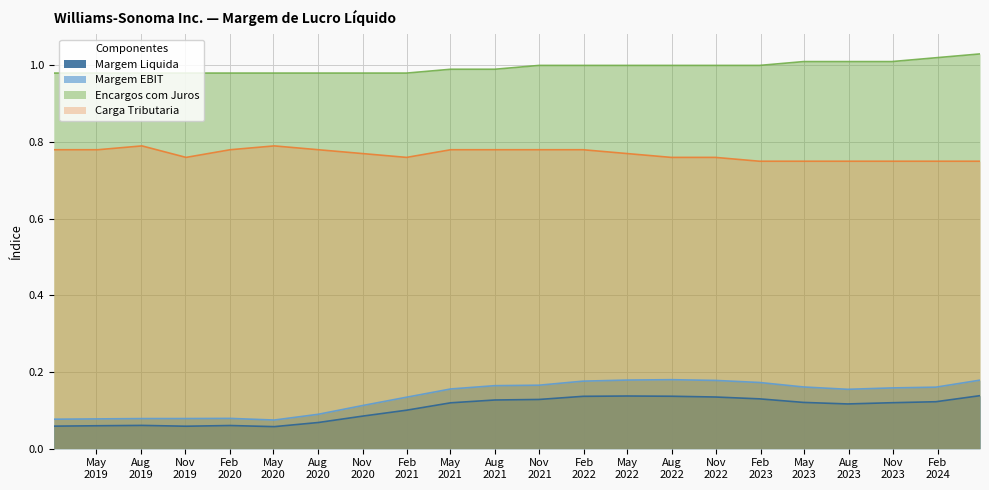

Which series has the largest total across all categories?

Encargos com Juros